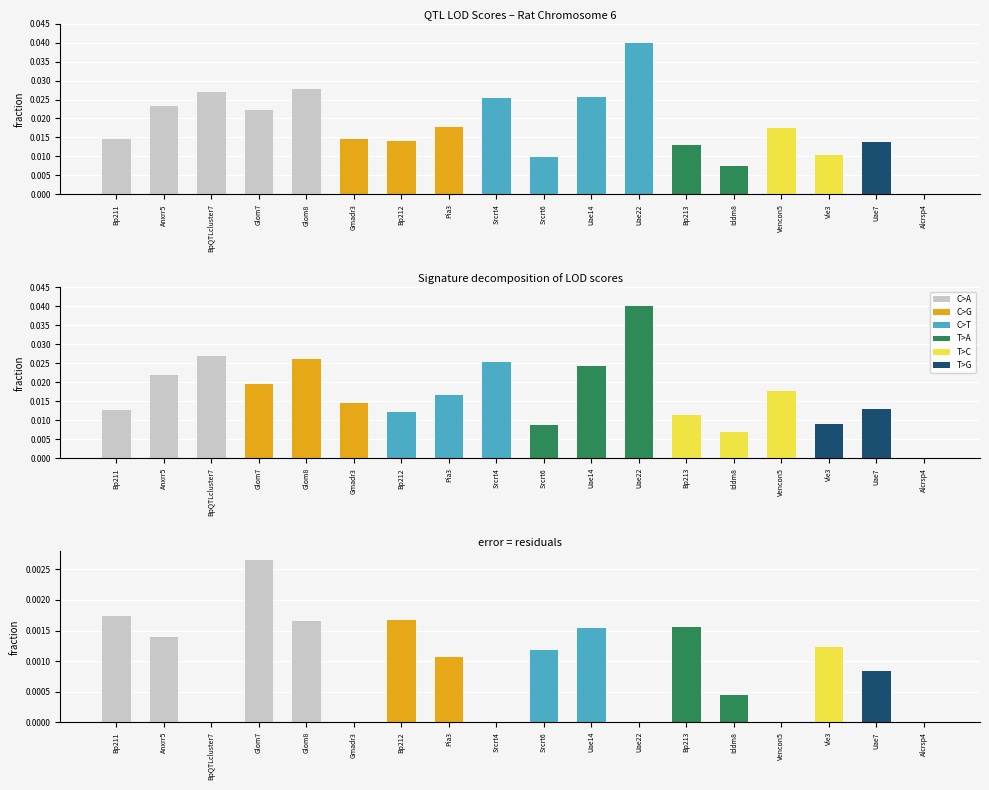

Is it true that T>C equals 0.0 at Anxrr5?

True